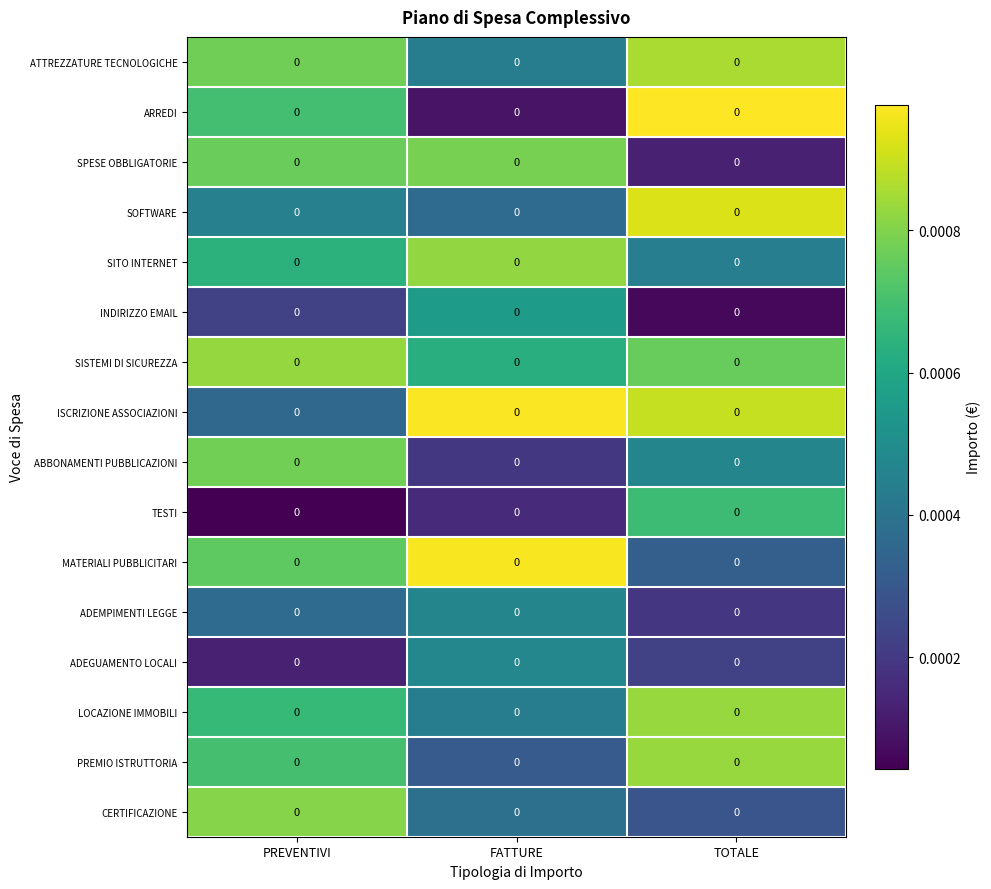

Which category has the highest value across all series?

TOTALE